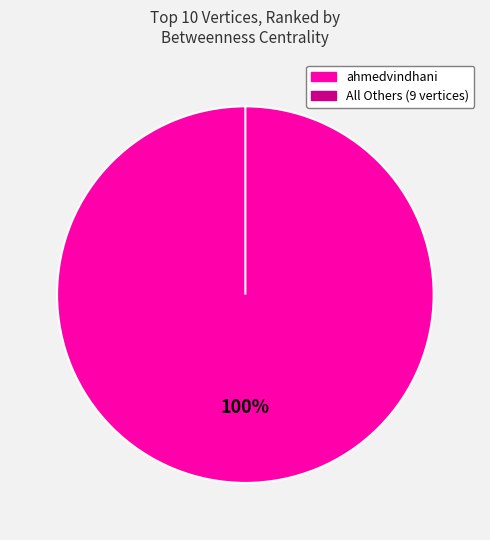

True or false: shaymatns accounts for 0% of the total.

True